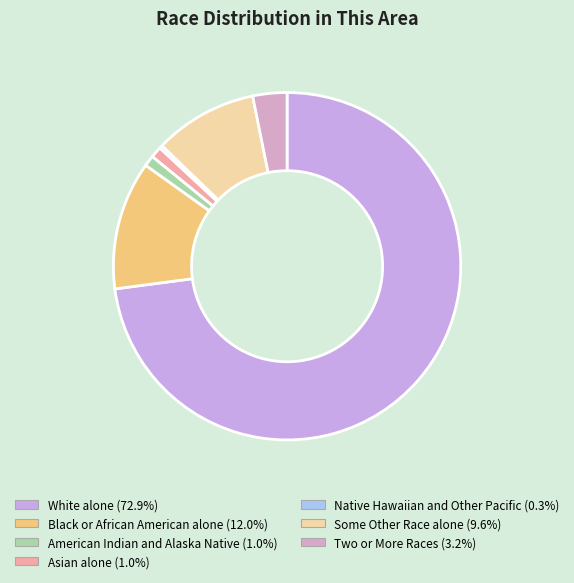

How many segments does this pie chart have?

7